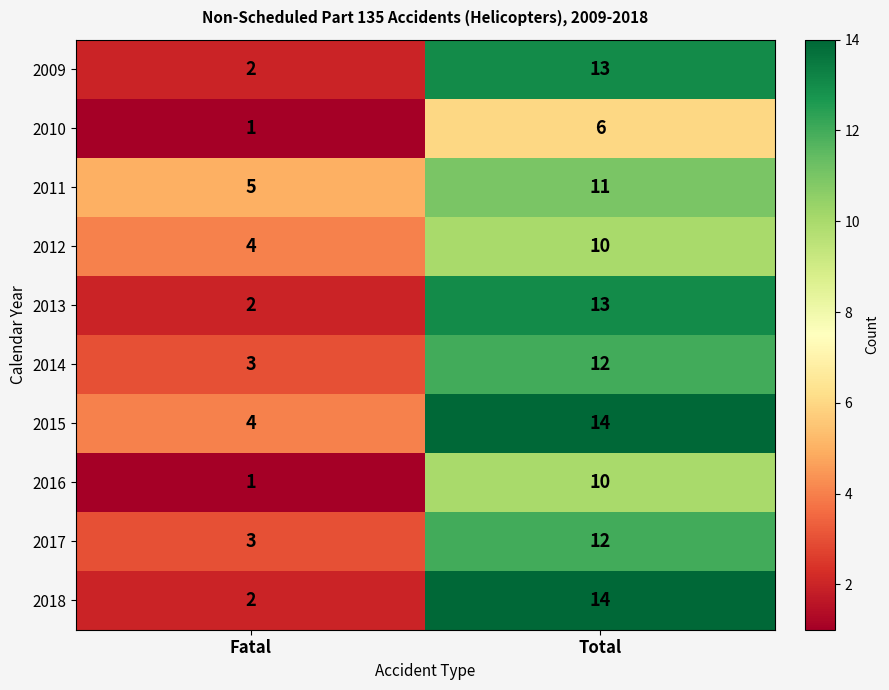

Which series changed the most between Fatal and Total?

2018